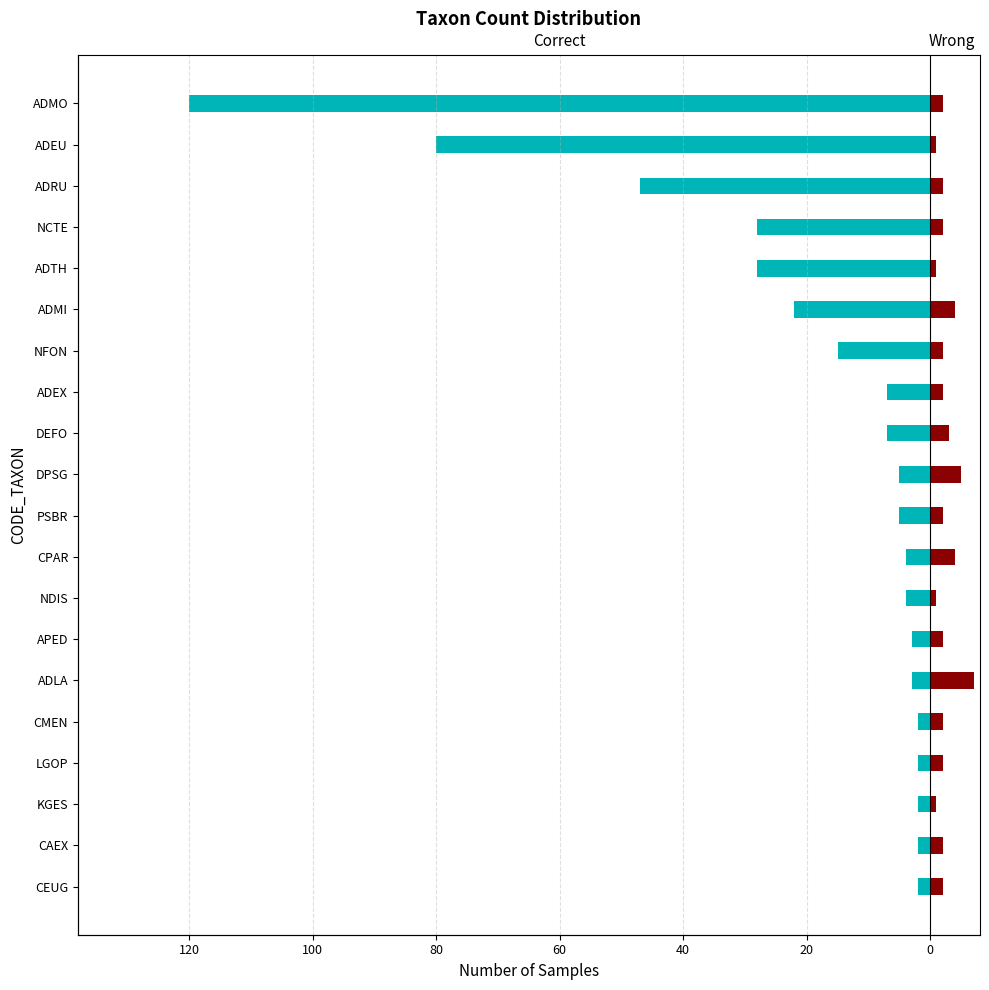

What is the maximum value for Wrong?

7